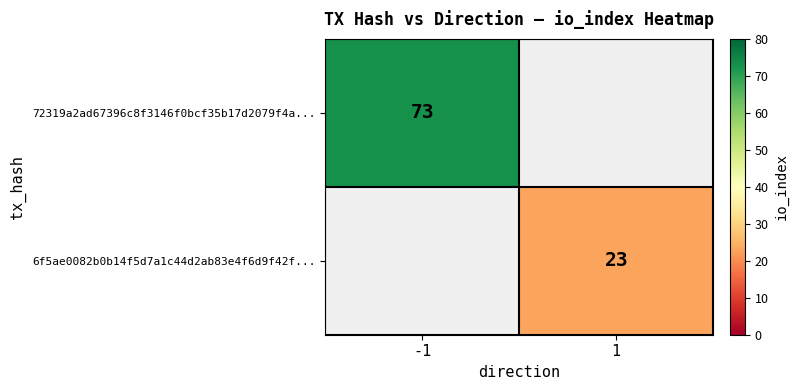

The value of 6f5ae0082b0b14f5d7a1c44d2ab83e4f6d9f42f... at 1 is 23. True or false?

True